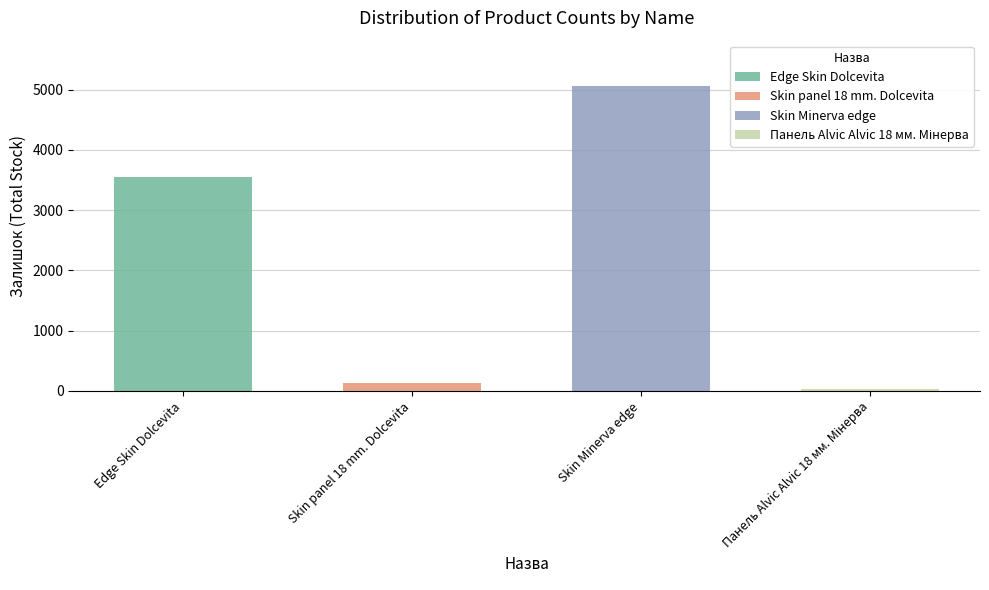

What is the label of the 3rd bar from the right?

Skin panel 18 mm. Dolcevita